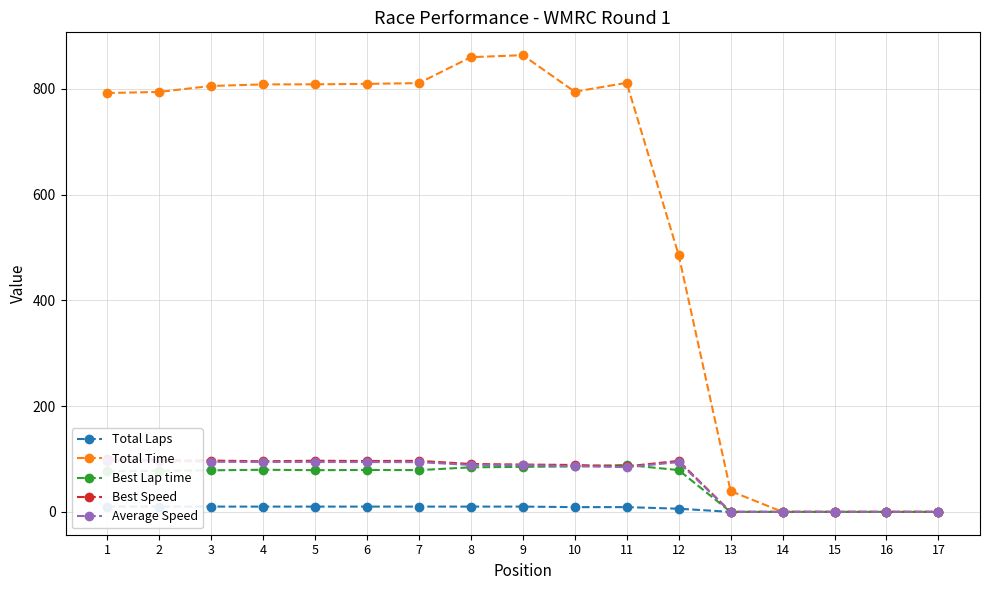

What are all the series names shown in the legend?

Total Laps, Total Time, Best Lap time, Best Speed, Average Speed